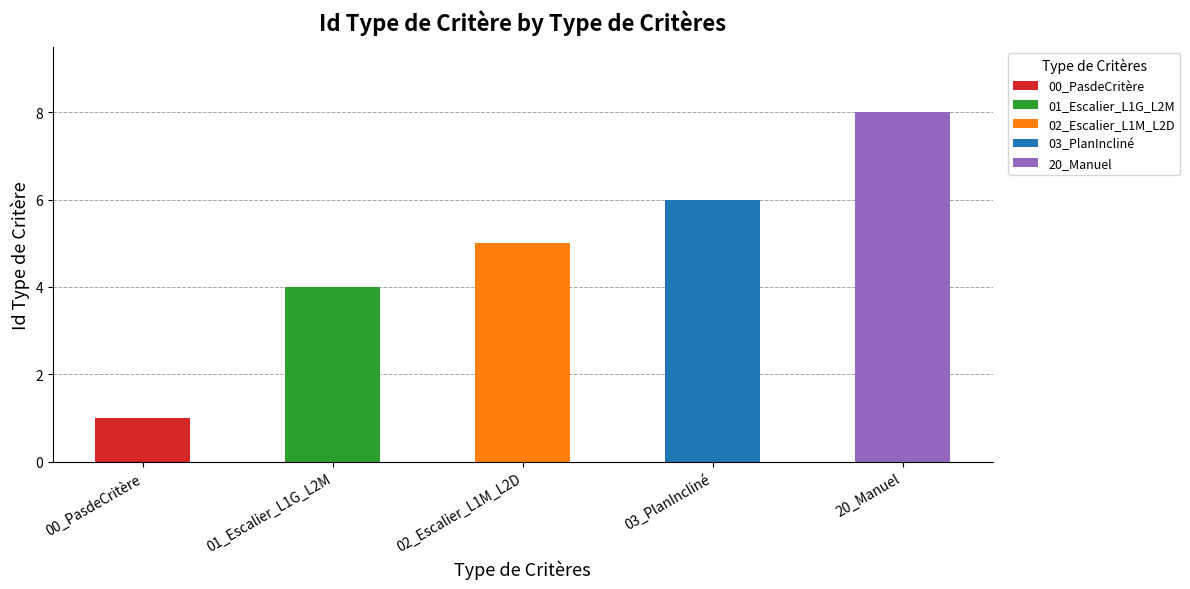

List the labels in order of value, largest first.

20_Manuel, 03_PlanIncliné, 02_Escalier_L1M_L2D, 01_Escalier_L1G_L2M, 00_PasdeCritère